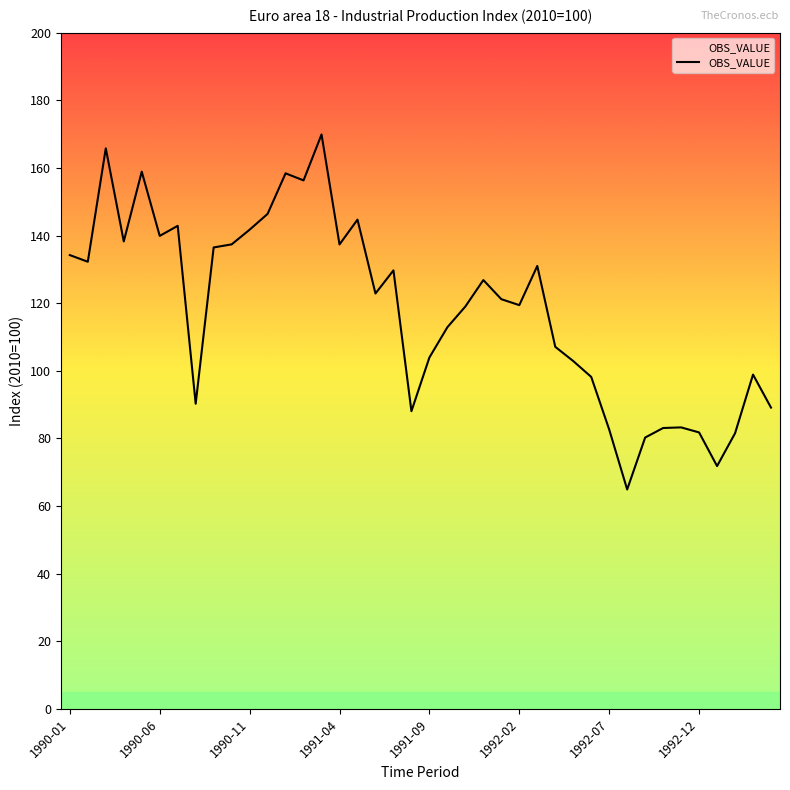

What is the greatest value displayed?

169.9